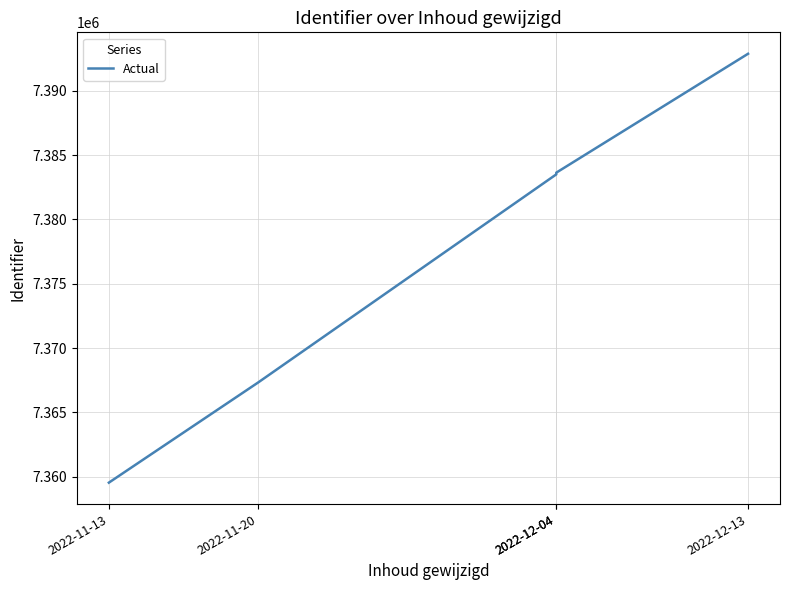

What is the sum of all values?

36886864